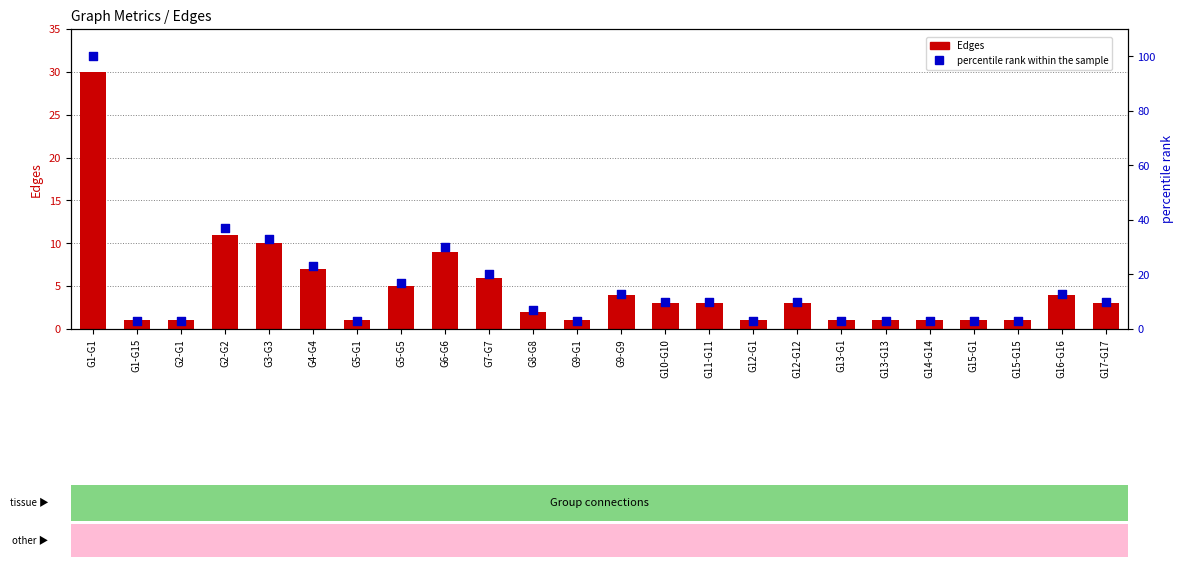

Which series reaches the maximum Y coordinate?

percentile rank within the sample